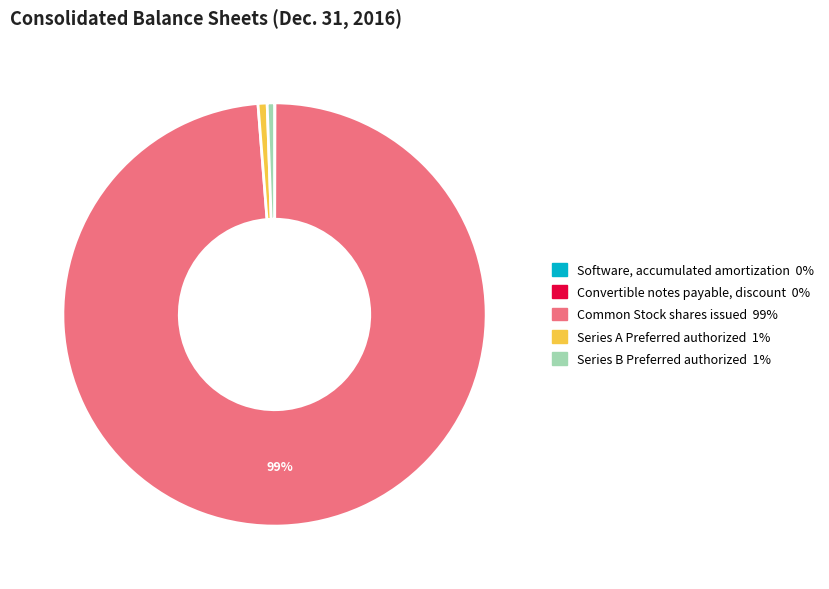

Is Common Stock shares issued 99% the majority of the pie?

Yes